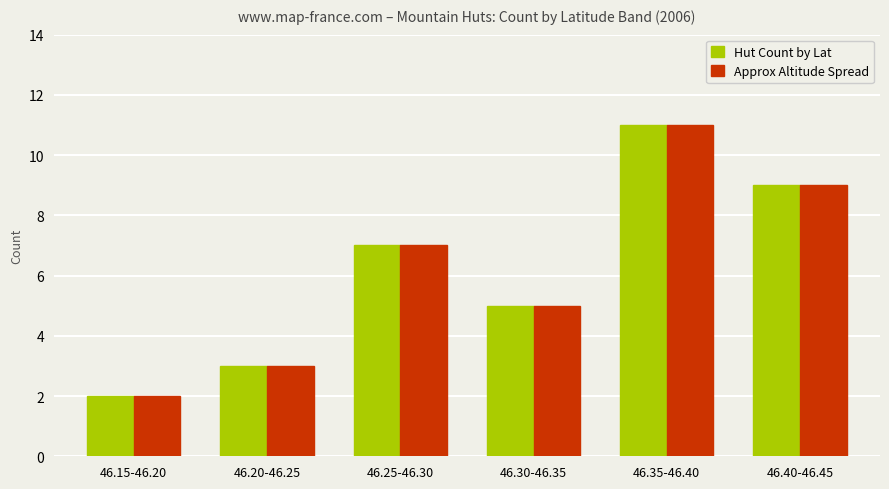

What is the total value across all series at 46.25-46.30?

14